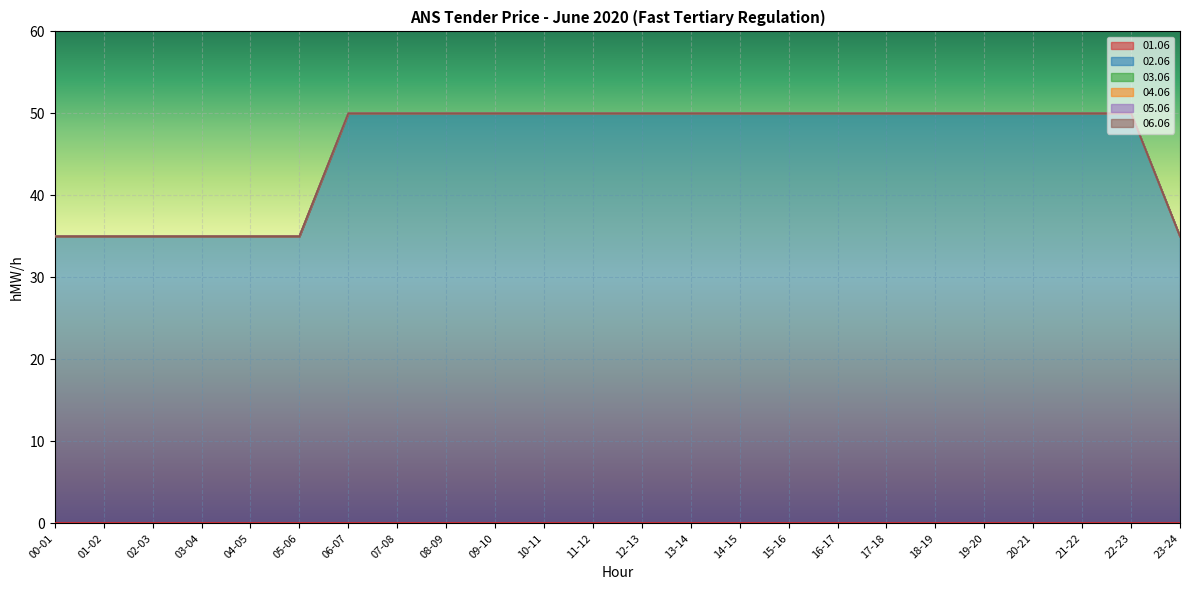

True or false: 04.06 and 02.06 cross at least once.

False